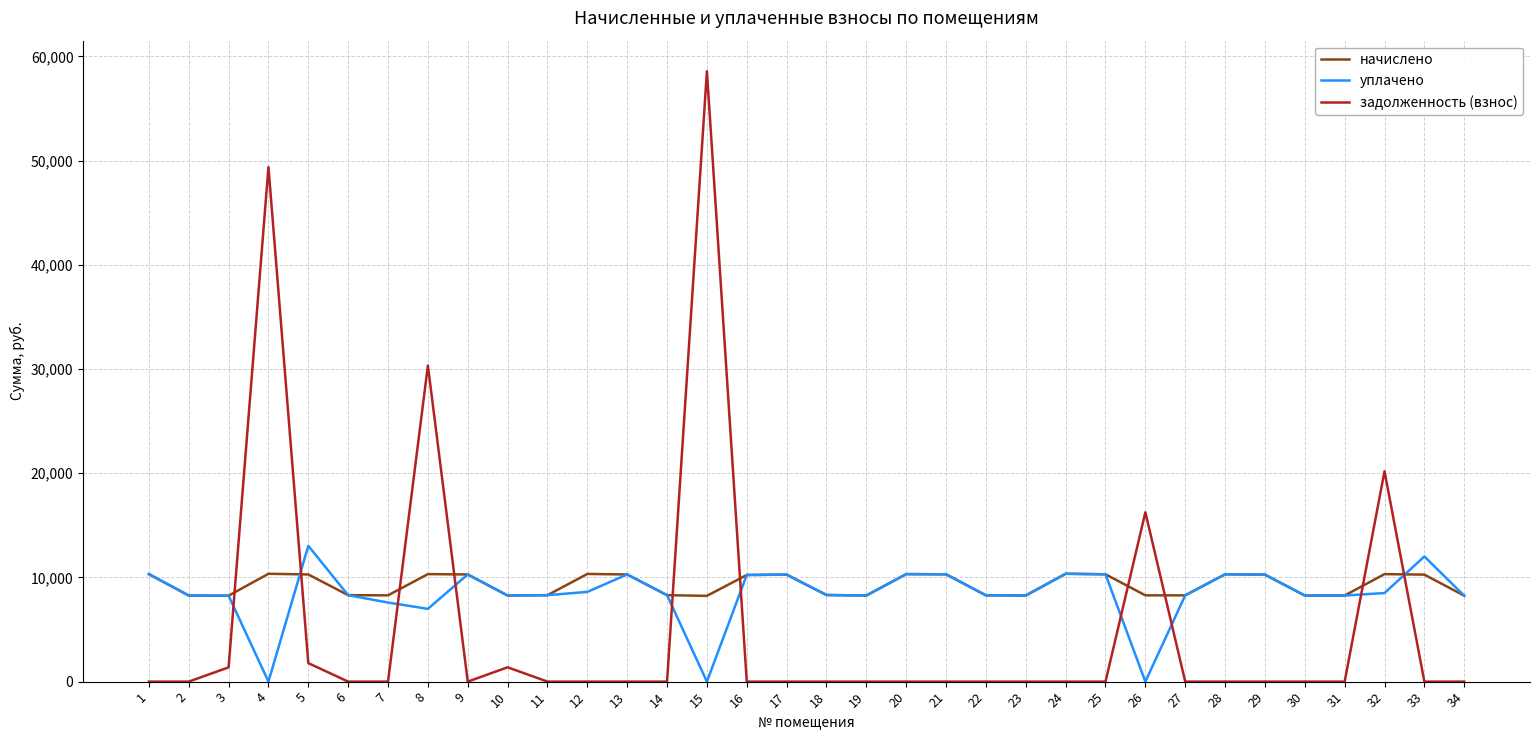

How many times do уплачено and задолженность (взнос) cross each other?

10